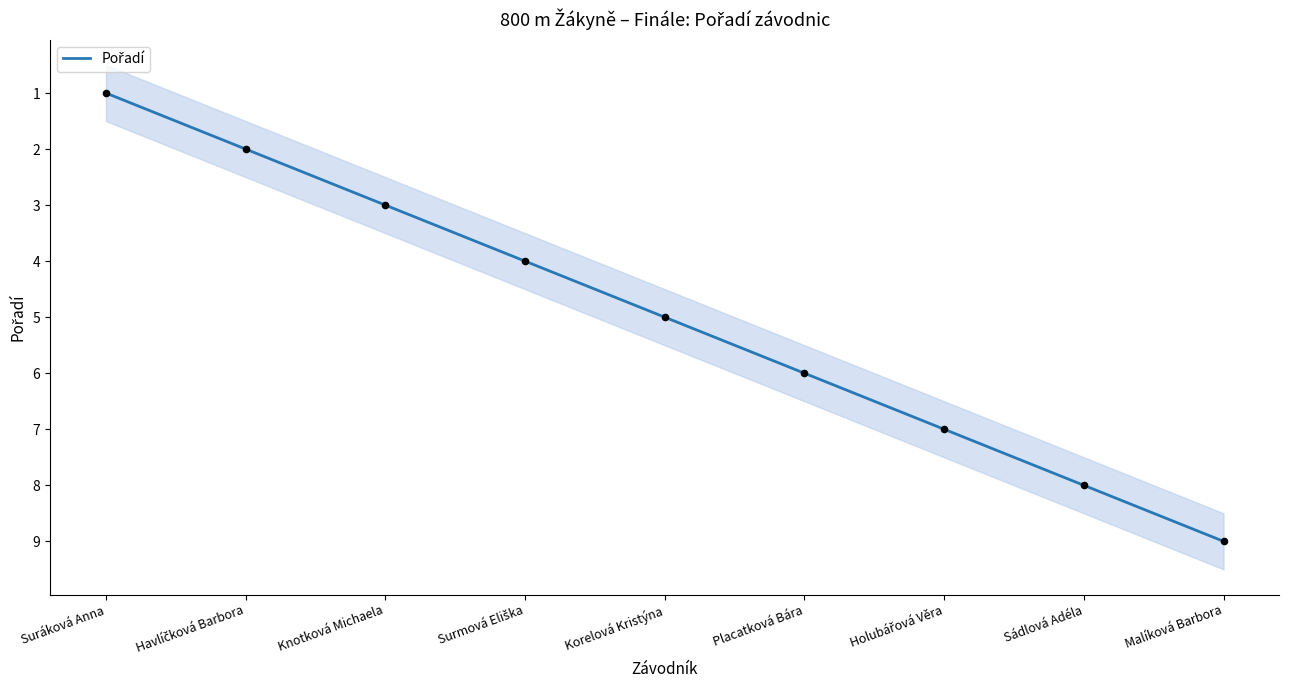

What is the change in value from Surmová Eliška to Korelová Kristýna?

+1